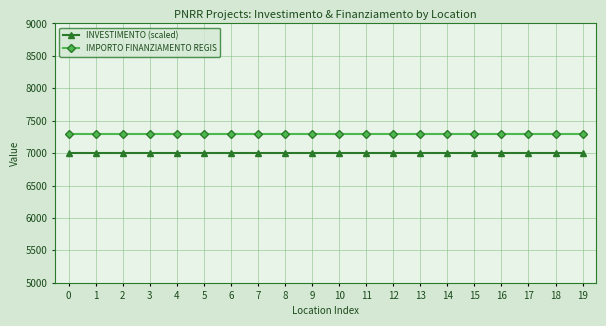

What is the difference between the highest and lowest values at 2?

301